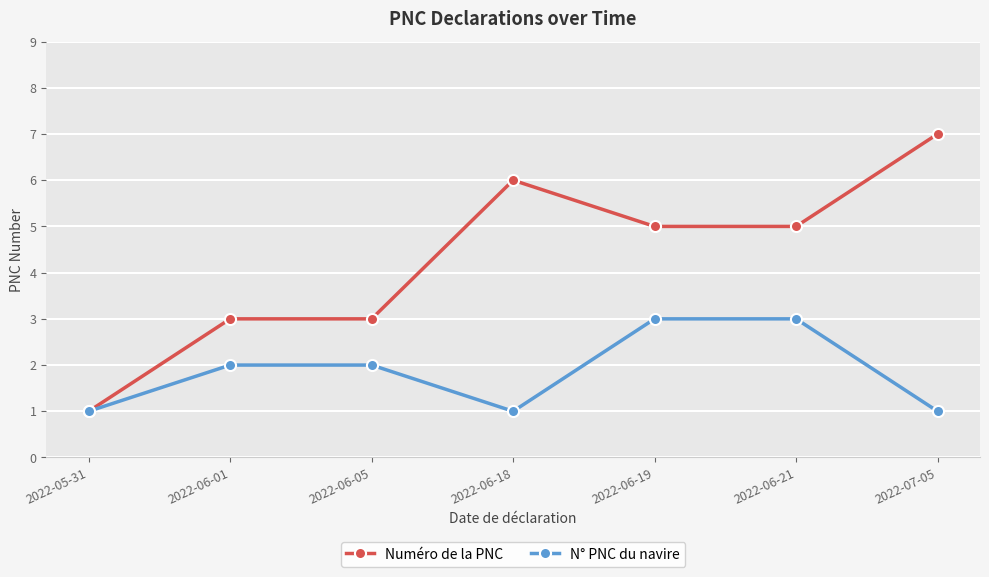

Rank the series at 2022-06-21 from highest to lowest value.

Numéro de la PNC, N° PNC du navire